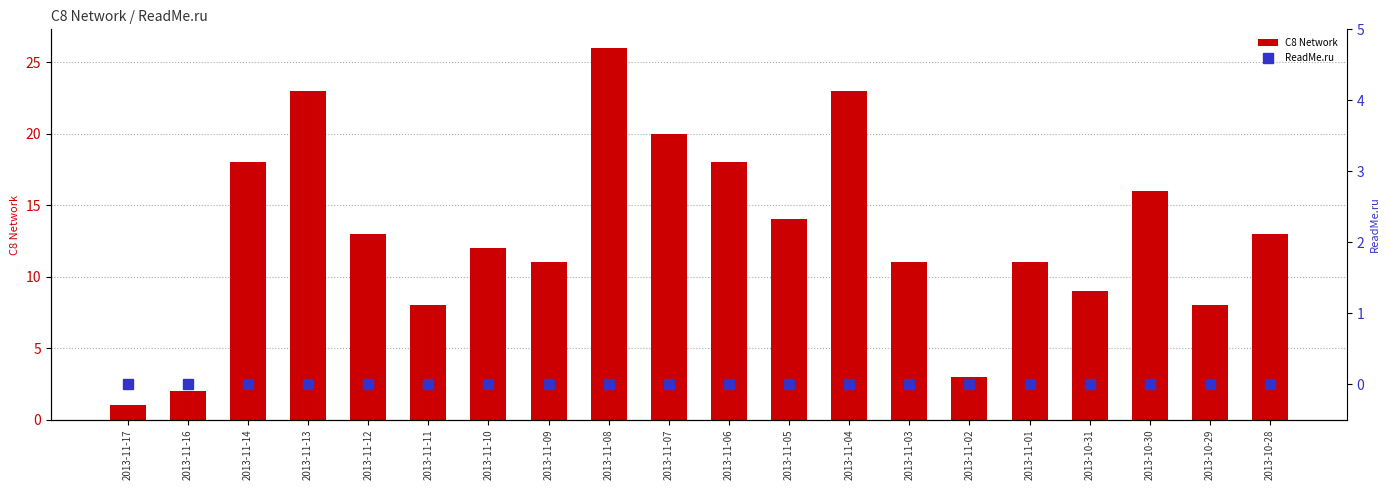

What position from the right is 2013-11-12?

16